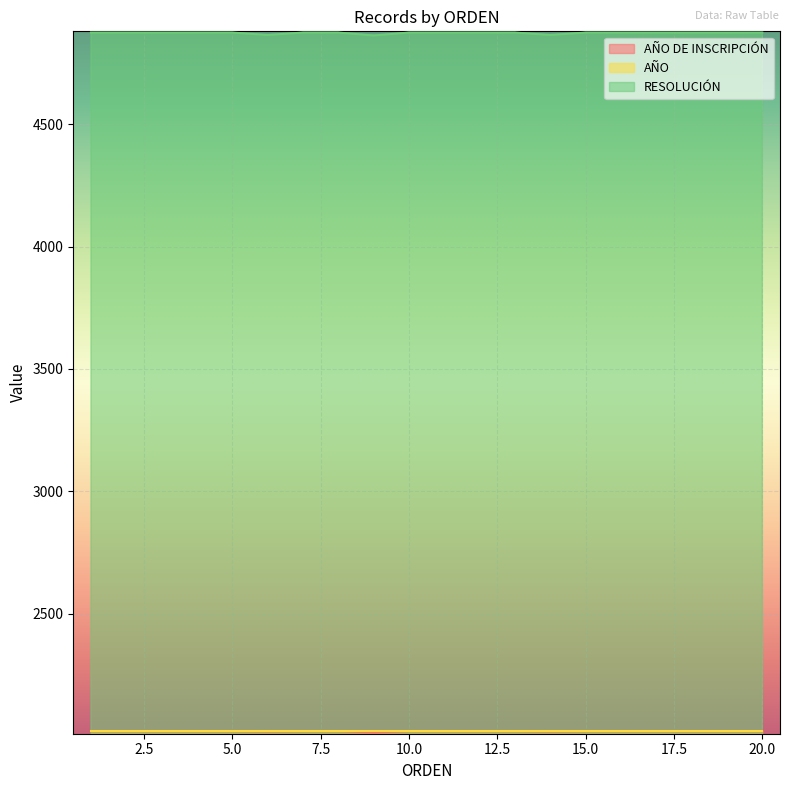

What is the value of the AÑO DE INSCRIPCIÓN point at the 20th from the left?

2019